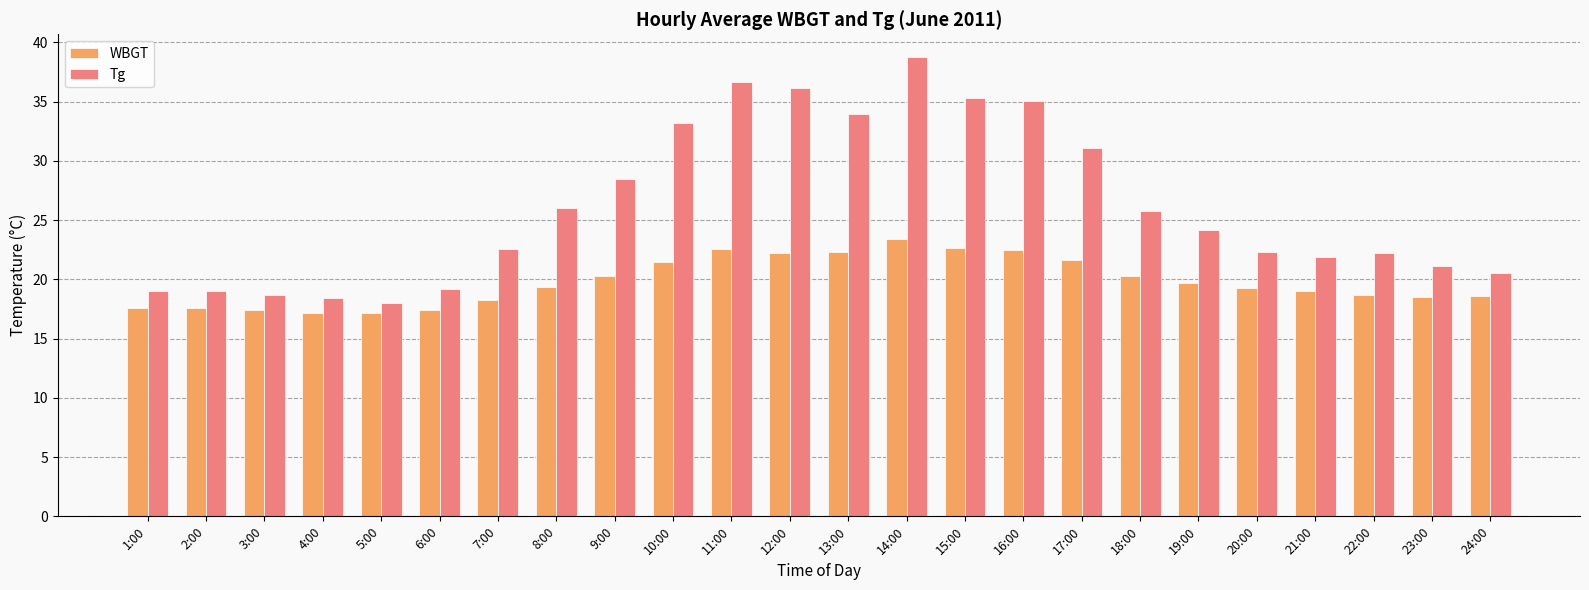

Which series has the largest total across all categories?

Tg